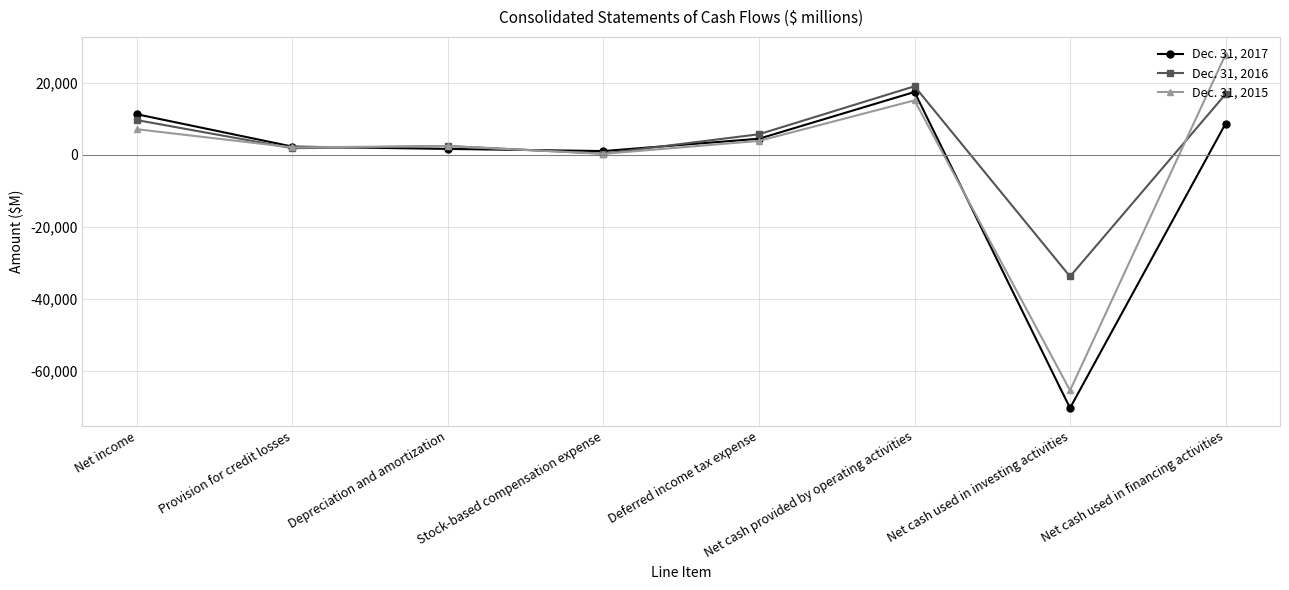

What is the label of the 7th point from the left?

Net cash used in investing activities